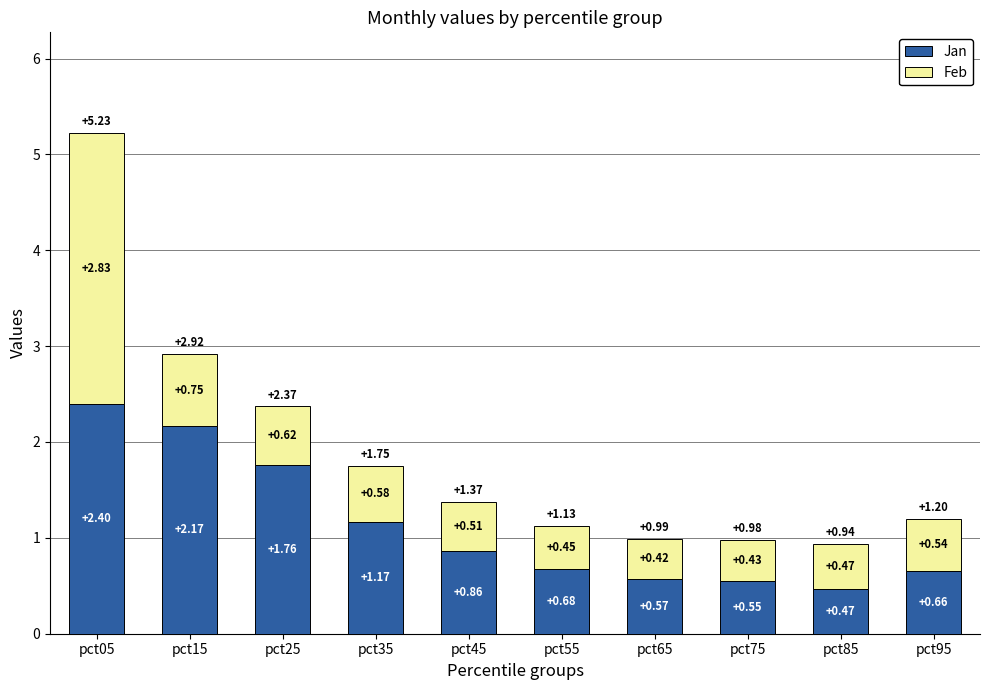

Count the number of categories in the chart.

10